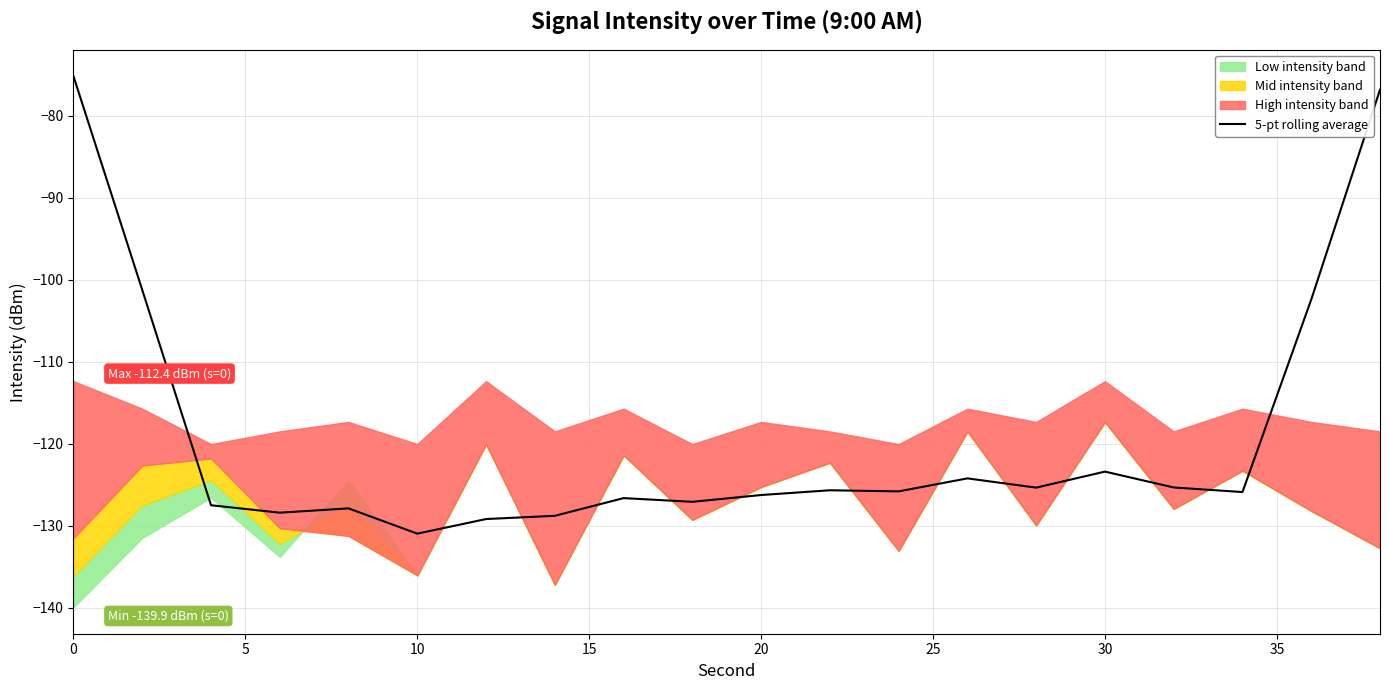

What is the difference between the maximum and minimum values?

55.8